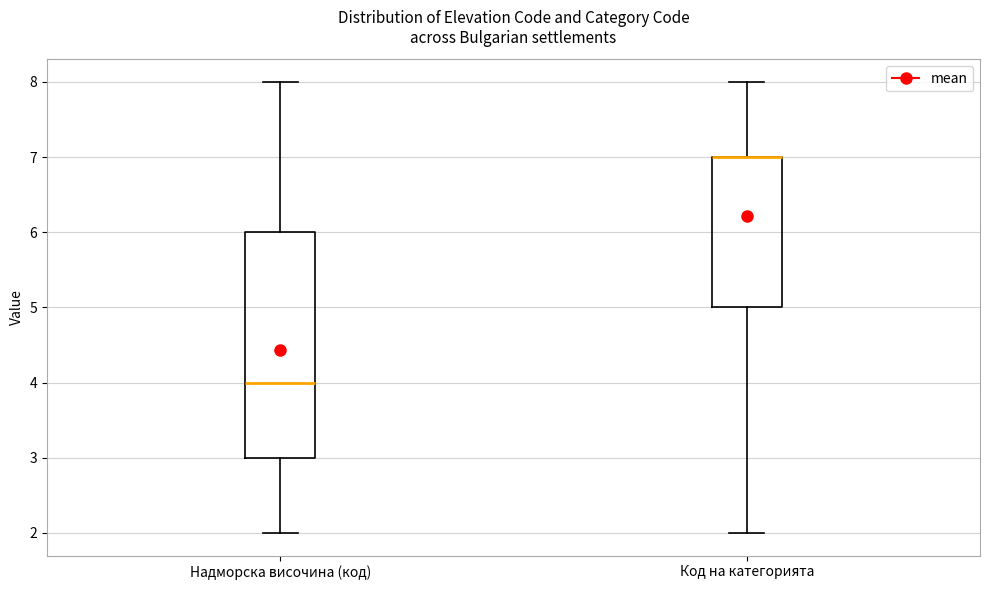

Where is the upper edge of the box for Код на категорията on the y-axis? The values are not printed on the chart, so give them approximately, as read against the axis.

7